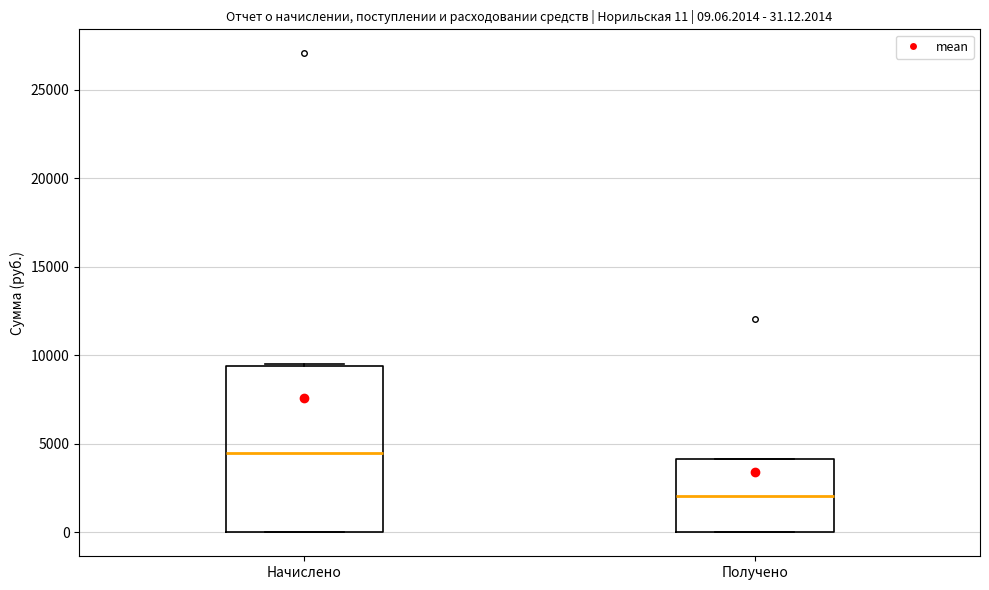

Which box's median line is the lowest?

Получено